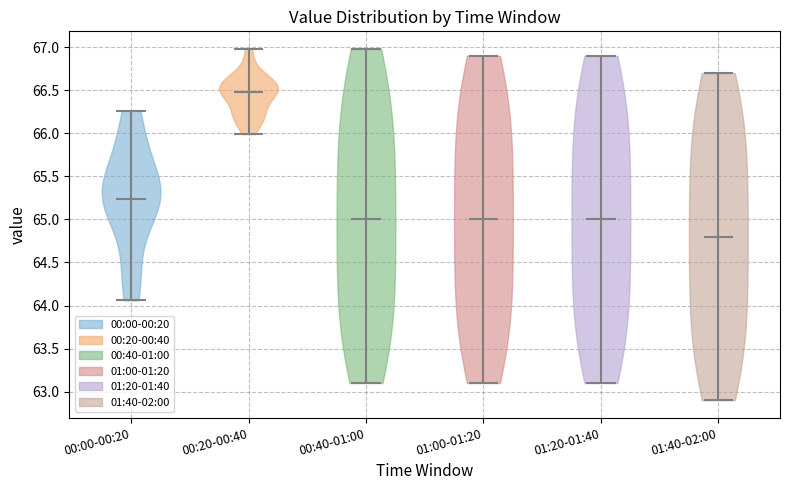

Where does the median line of the violin for 00:00-00:20 sit on the y-axis? The values are not printed on the chart, so give them approximately, as read against the axis.

65.25